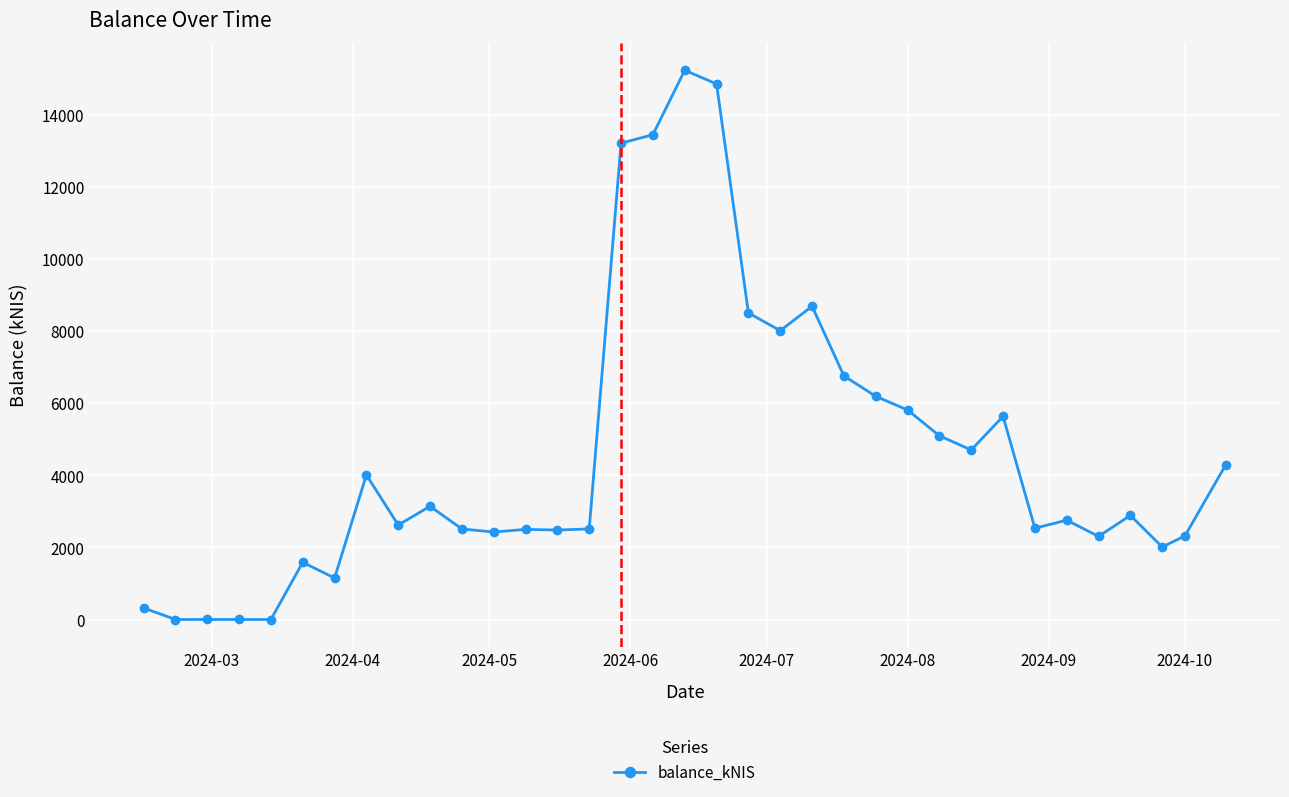

What is the value of the 28th point from the left?

5632.4